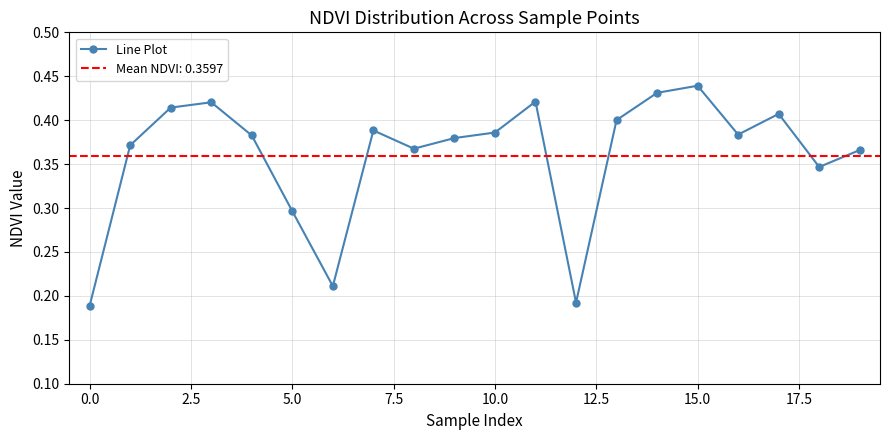

Count the values in the range 0 to 1.

20